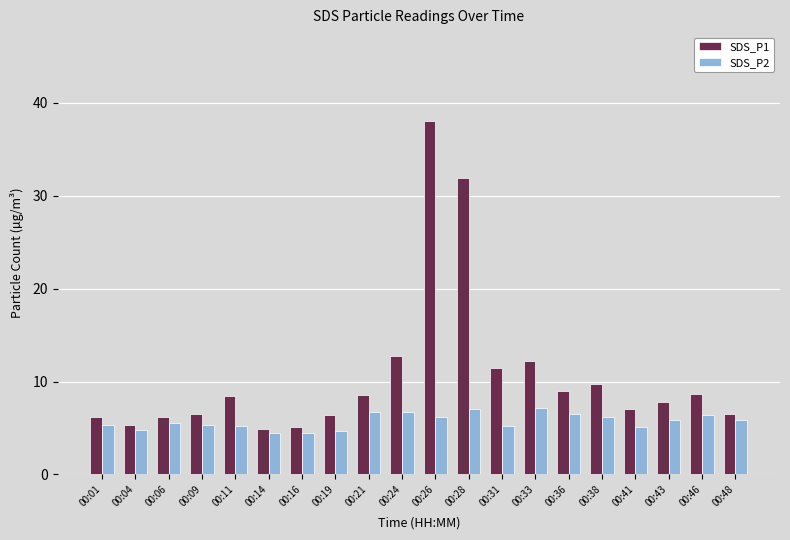

What is the sum of all SDS_P2 values?

114.6